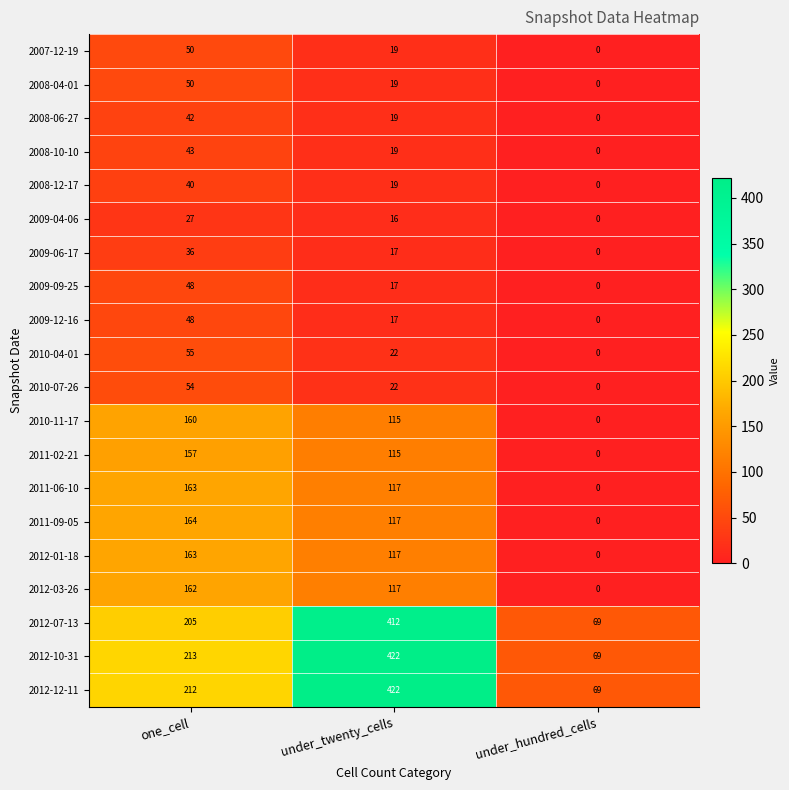

How many series are shown in this chart?

20